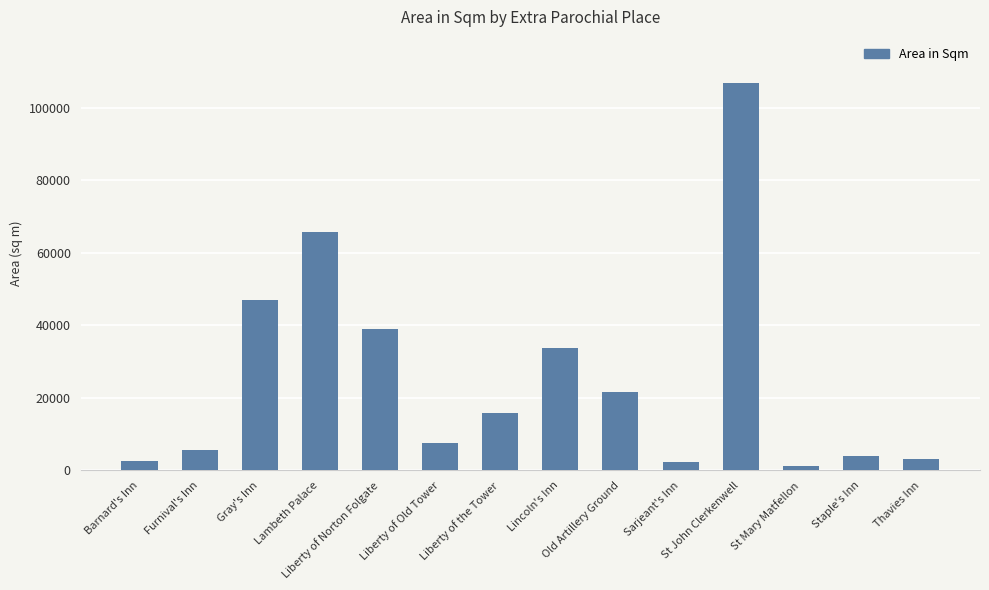

What is the approximate value at Gray's Inn?

47143.0